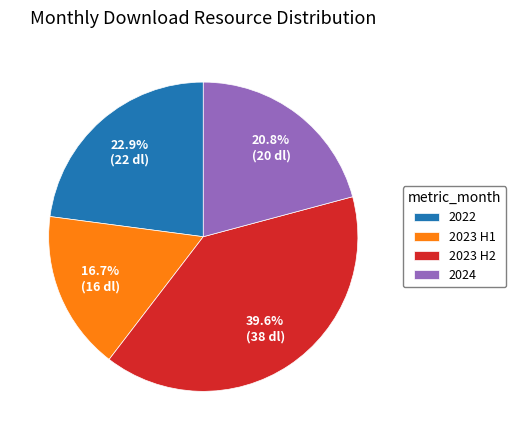

Which category has the biggest portion of the pie?

2023 H2